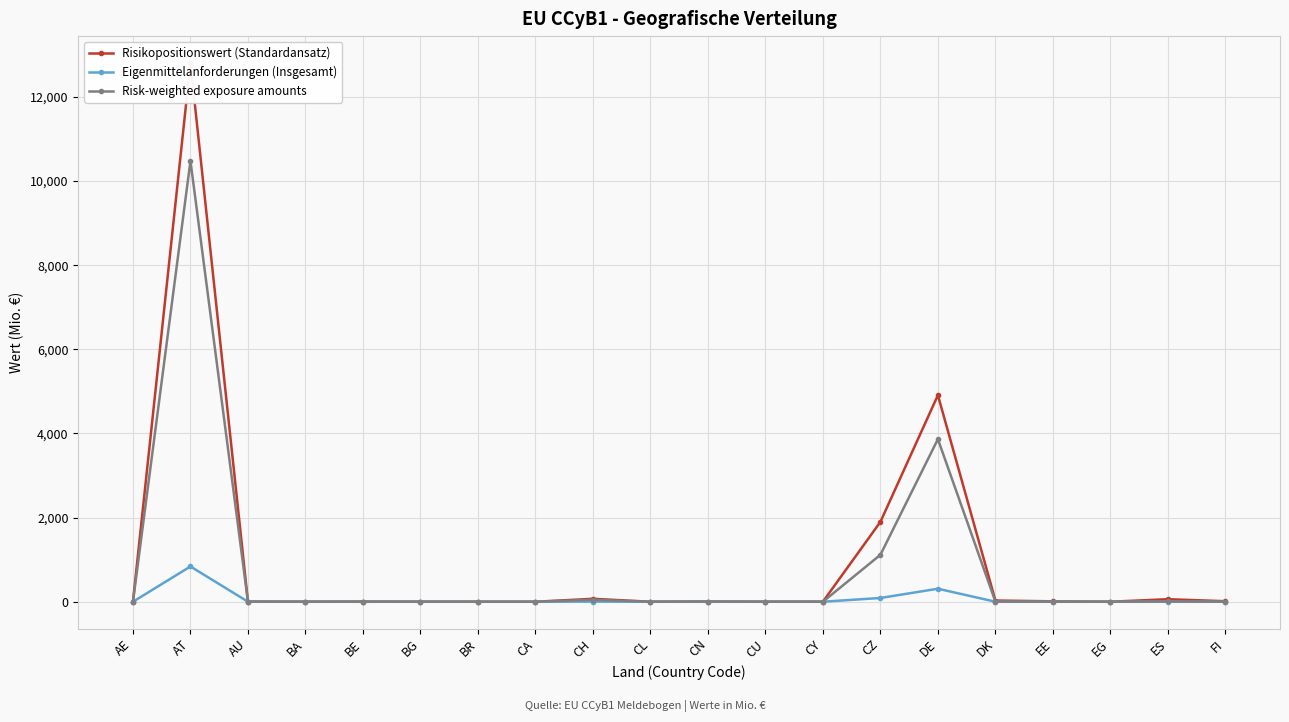

True or false: Eigenmittelanforderungen (Insgesamt) has a value of 1440.0 at AT.

False